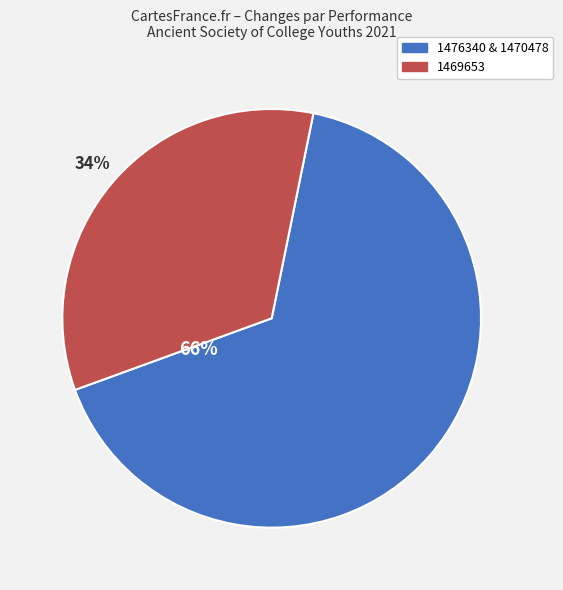

Does any single category account for the majority?

Yes